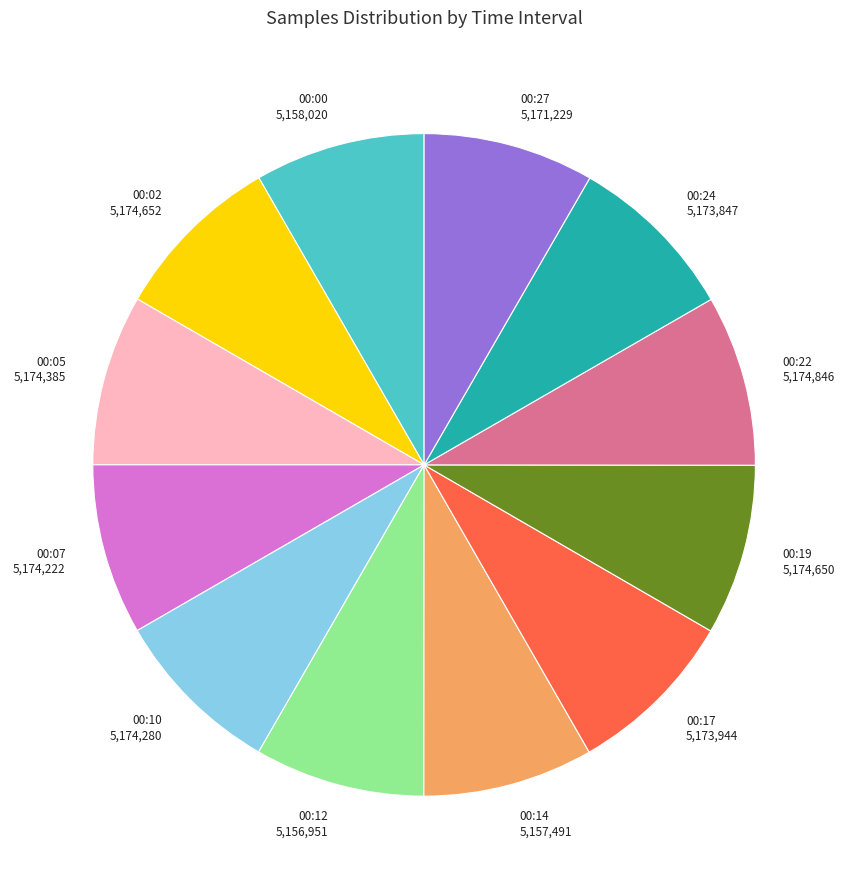

What is the ratio of the value at 00:27 5,171,229 to the value at 00:17 5,173,944?

1.0